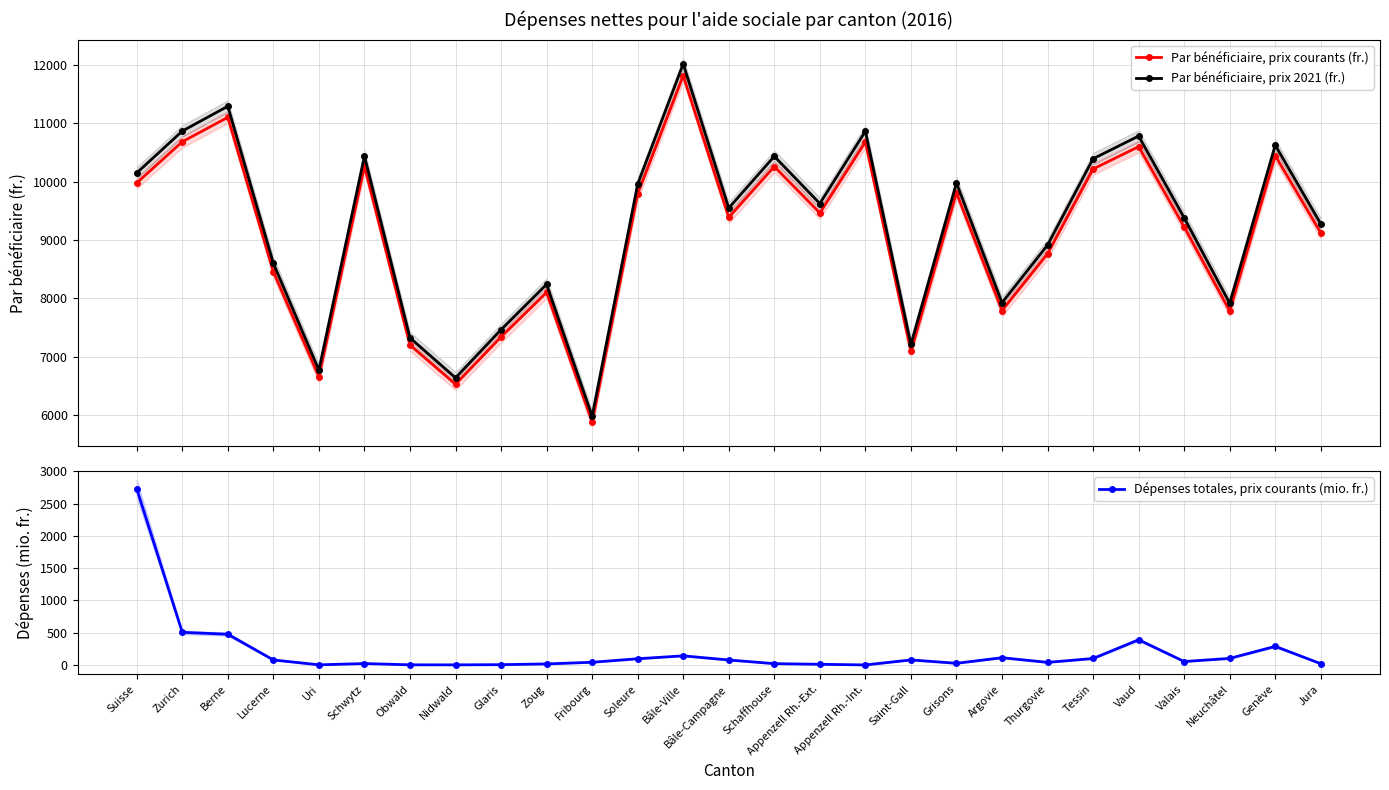

True or false: Dépenses totales, prix courants (mio. fr.) and Par bénéficiaire, prix 2021 (fr.) intersect in this chart.

False